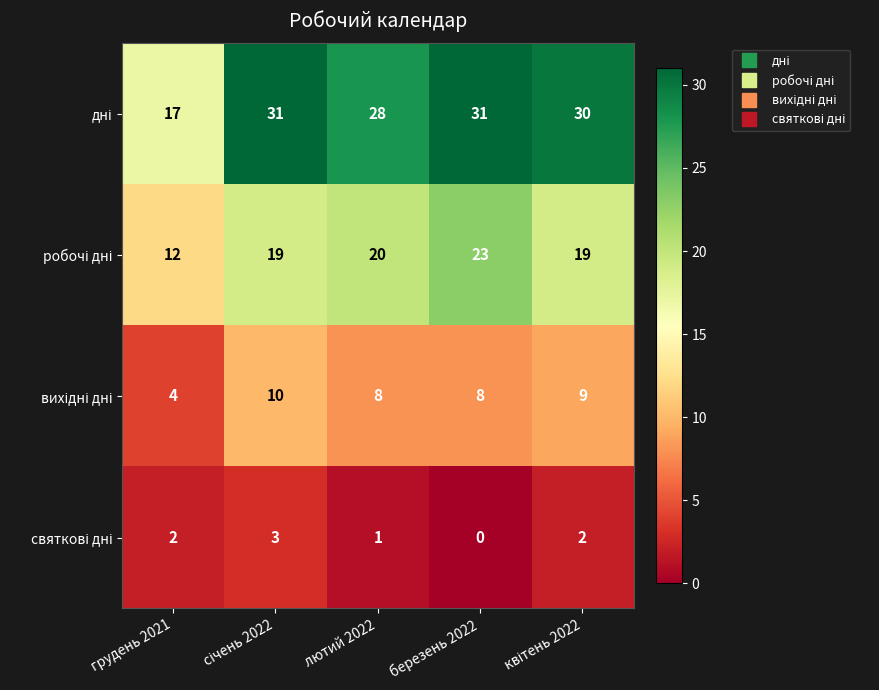

What is the difference between the highest and lowest values at лютий 2022?

27